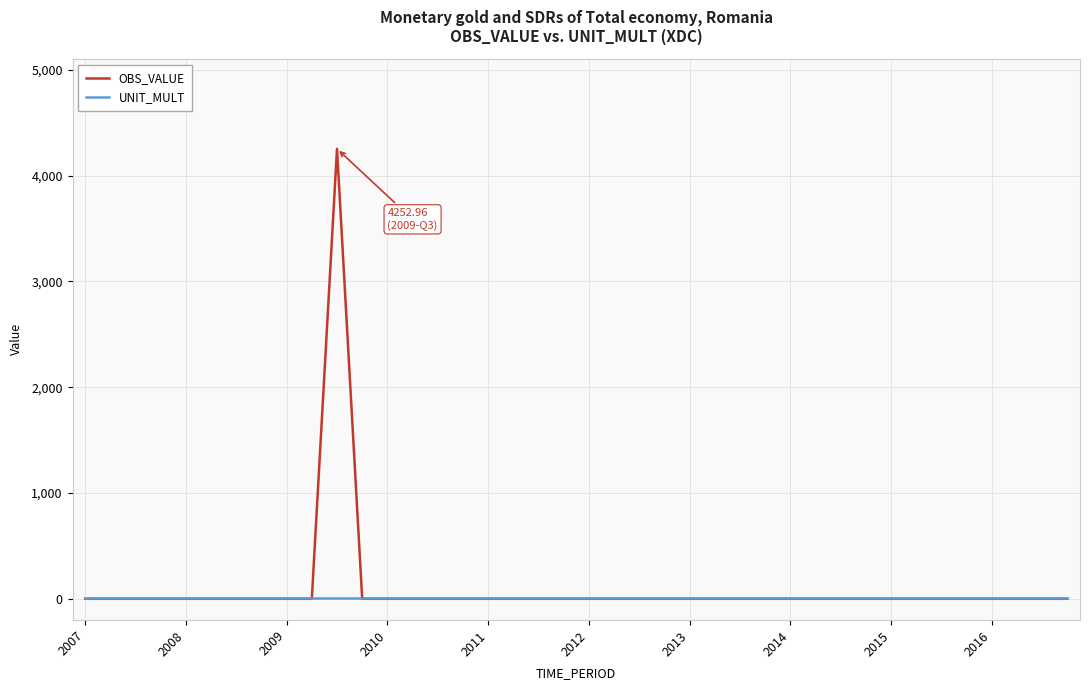

How many lines are shown in the chart?

2